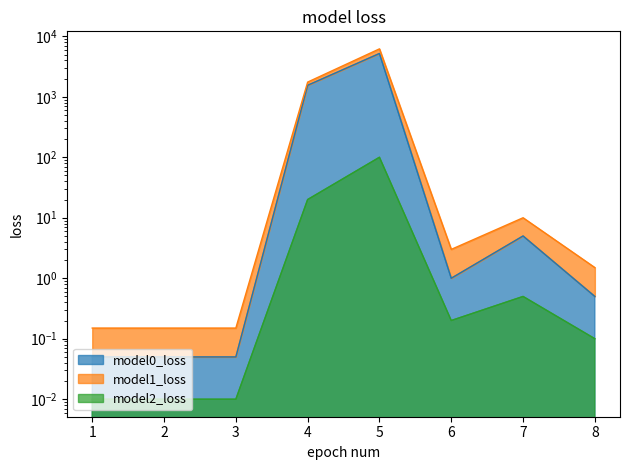

Which has a higher value, 5 or 6?

5